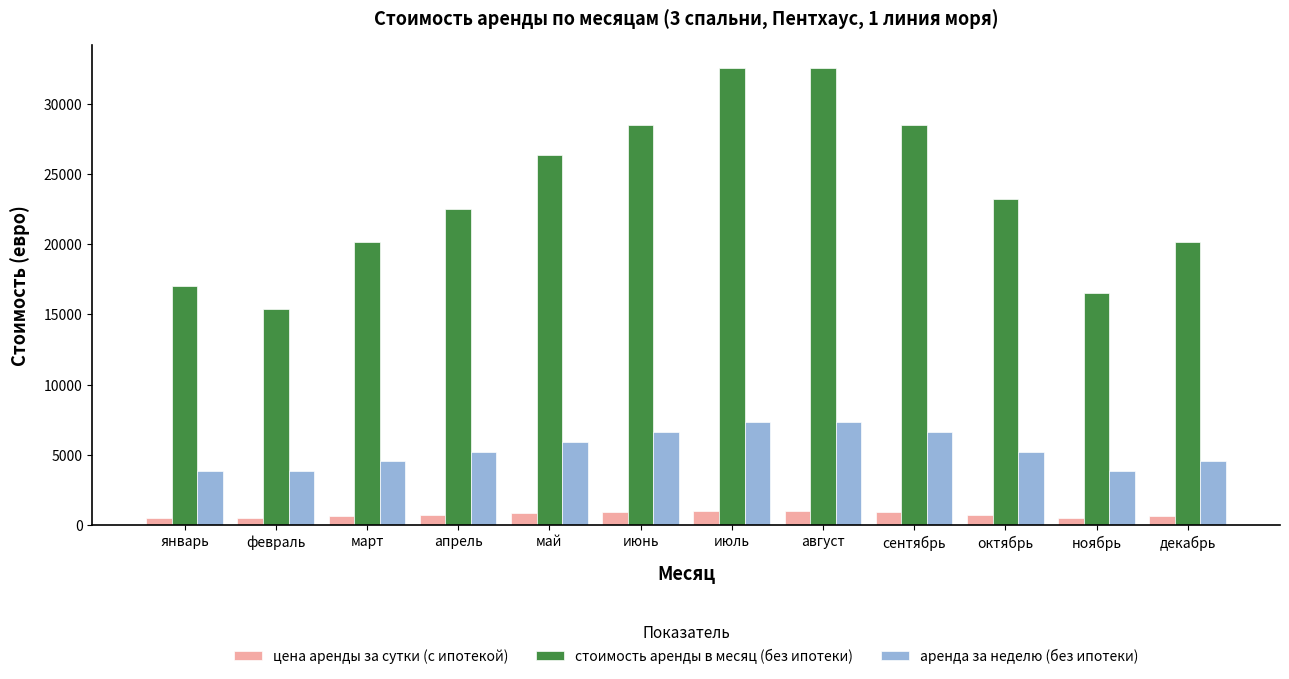

How many categories are shown in the chart?

12